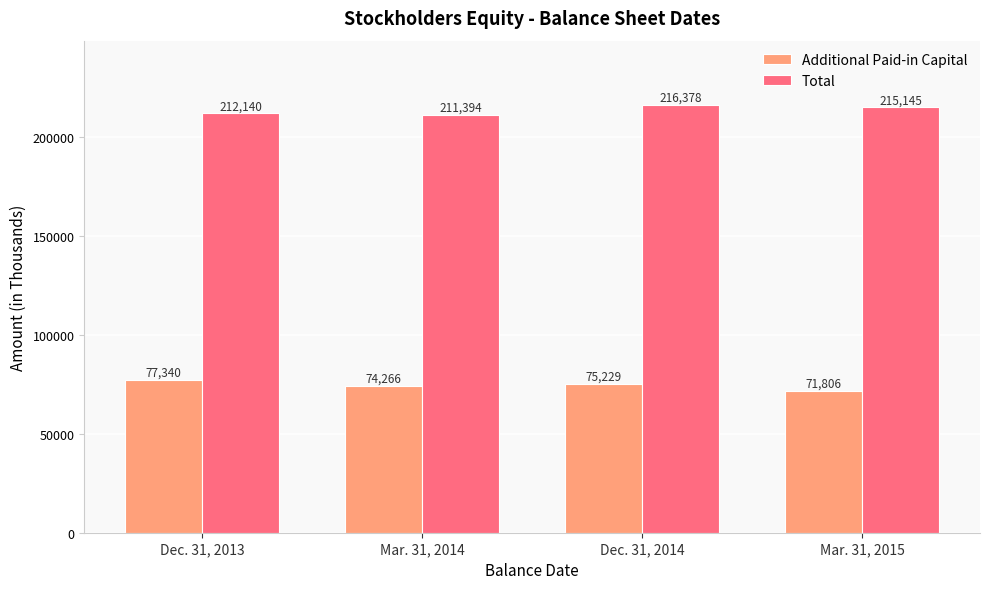

What is the total value across all series at Dec. 31, 2013?

289480